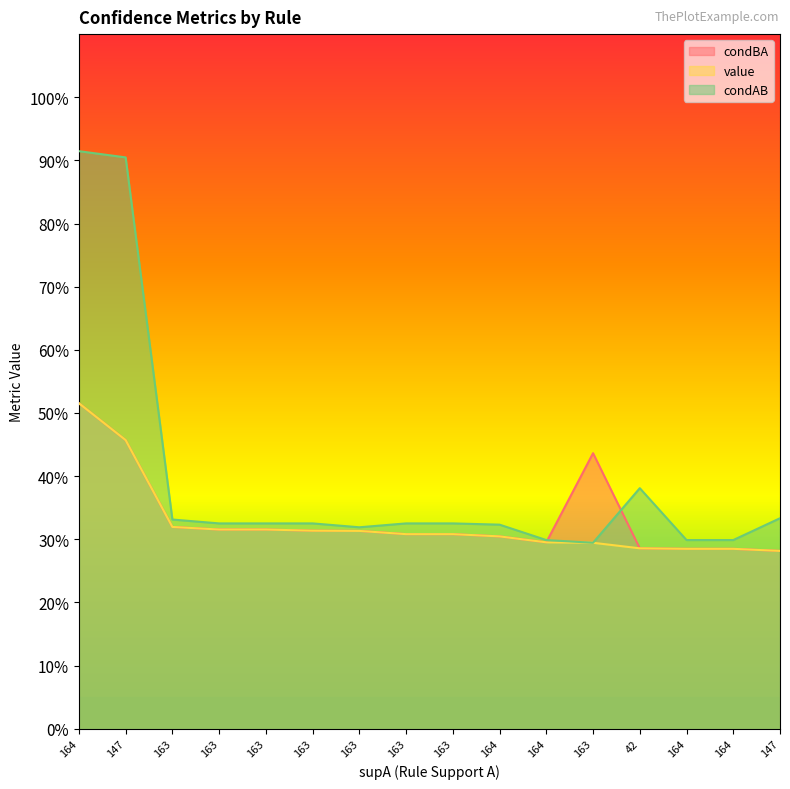

True or false: value and condBA intersect in this chart.

False